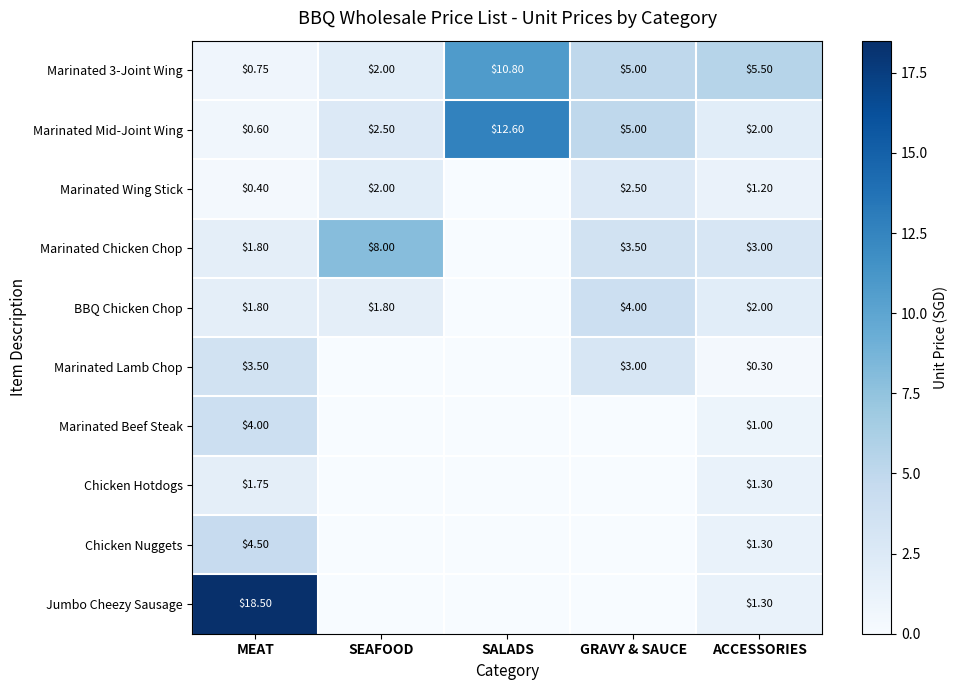

Where is Marinated Mid-Joint Wing nearest to the value 6?

GRAVY & SAUCE